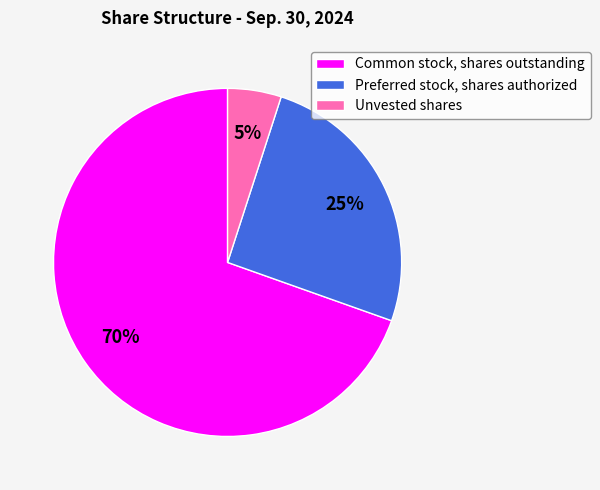

Rank the categories by value from lowest to highest.

Unvested shares, Preferred stock, shares authorized, Common stock, shares outstanding